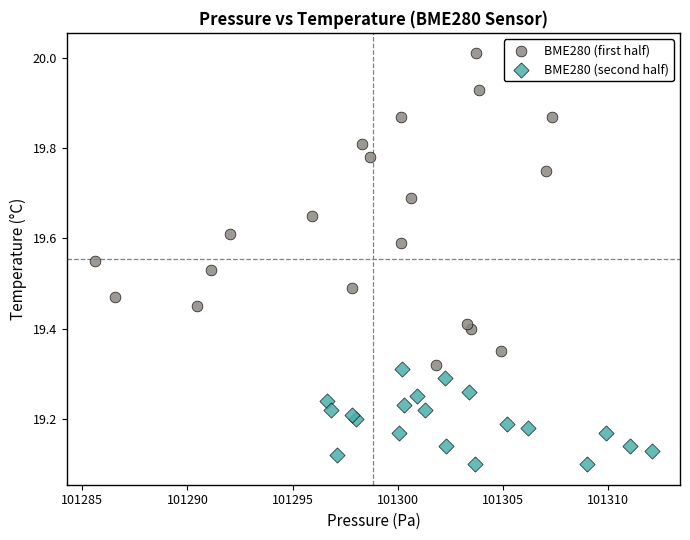

Which series contains the highest Y value?

BME280 (first half)